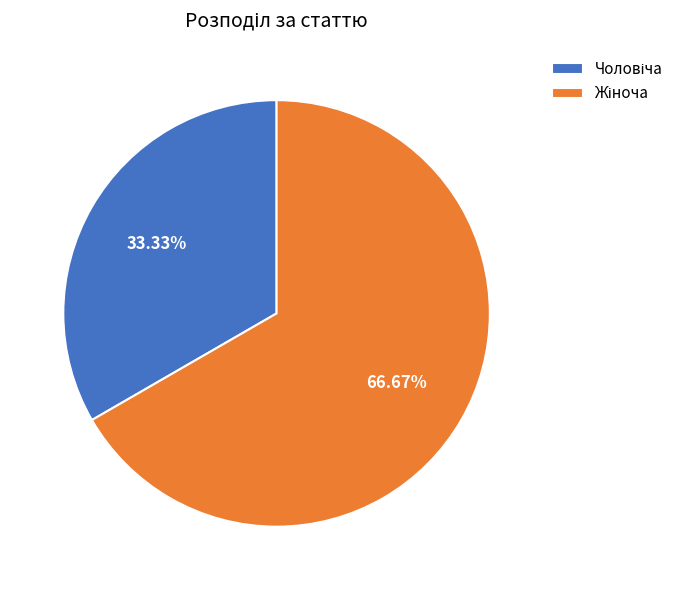

Does any single category account for the majority?

Yes